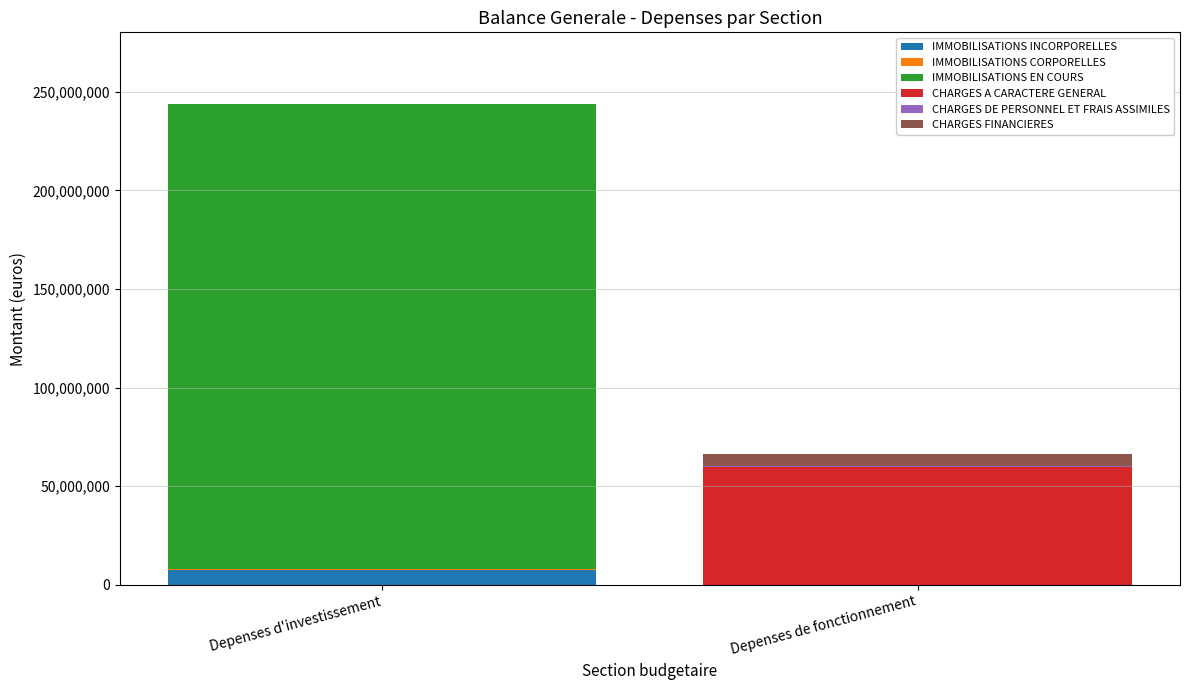

What is the sum of all IMMOBILISATIONS INCORPORELLES values?

7430928